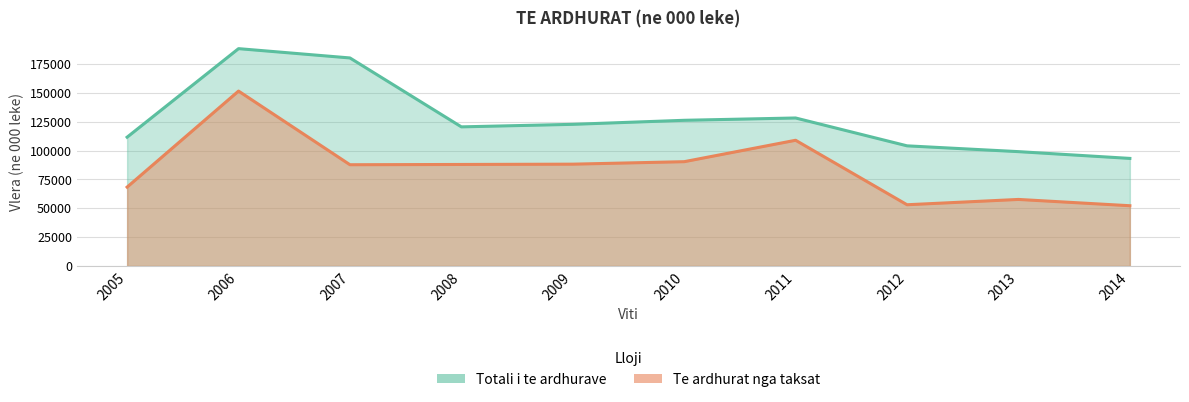

The value of Totali i te ardhurave at 2013 is 99051. True or false?

True